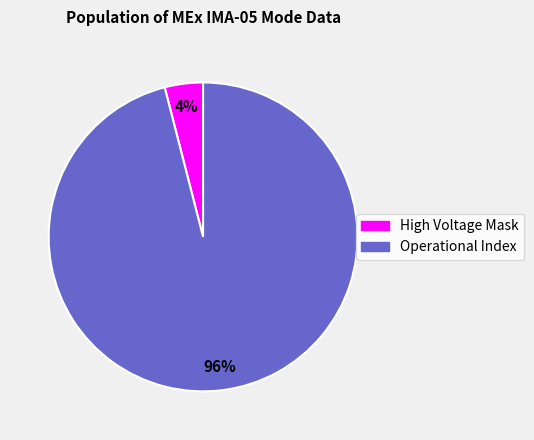

To the nearest percent, what is the average slice percentage?

50%